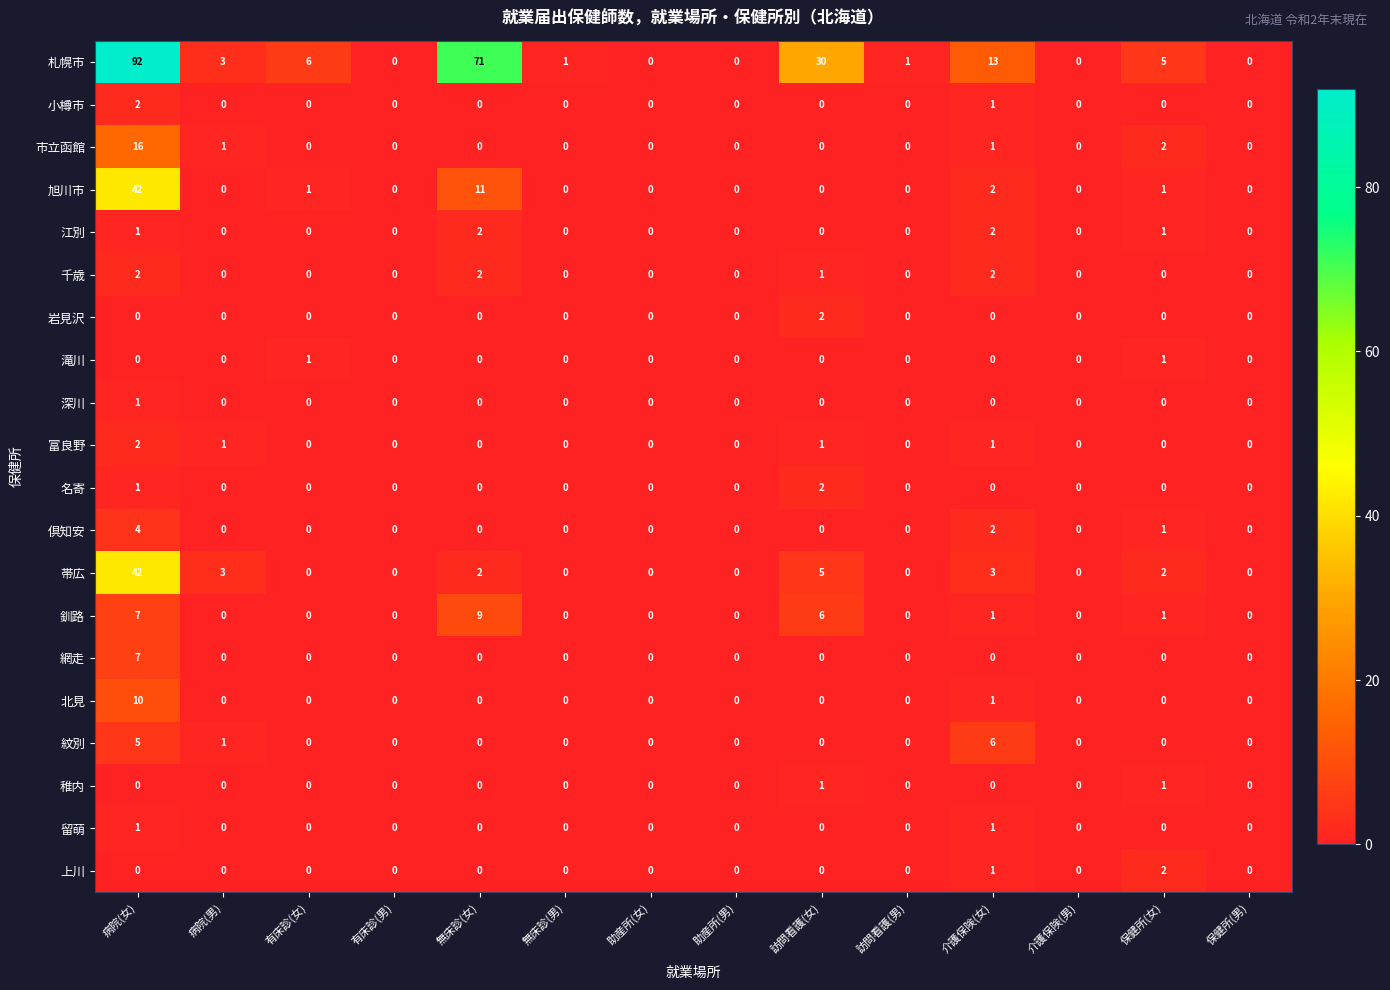

Count the 富良野 values in the range 0 to 1.

13